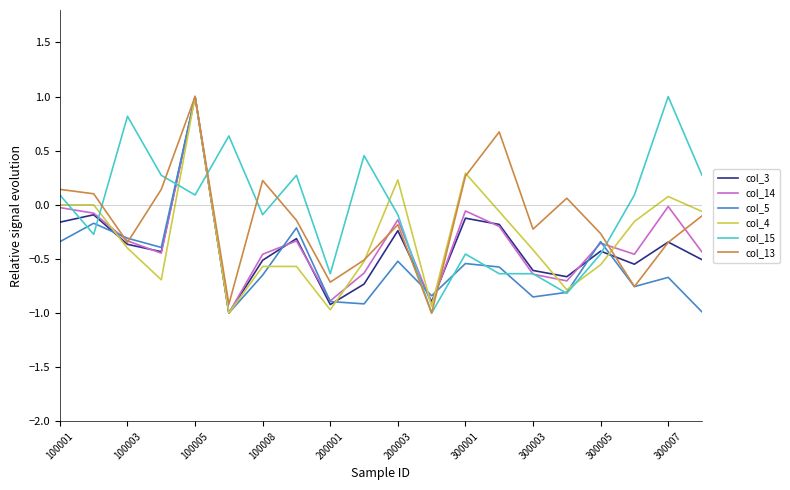

Which series ends up on top after the final intersection of col_5 and col_4?

col_4